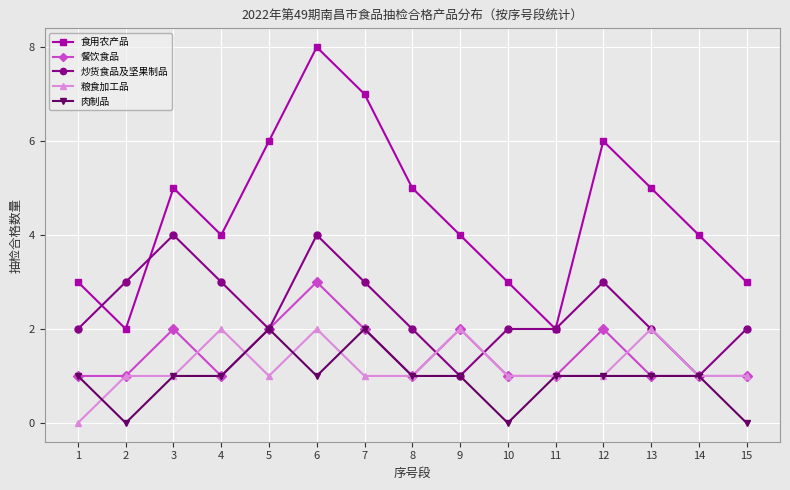

What is the highest value of the 餐饮食品 series?

3